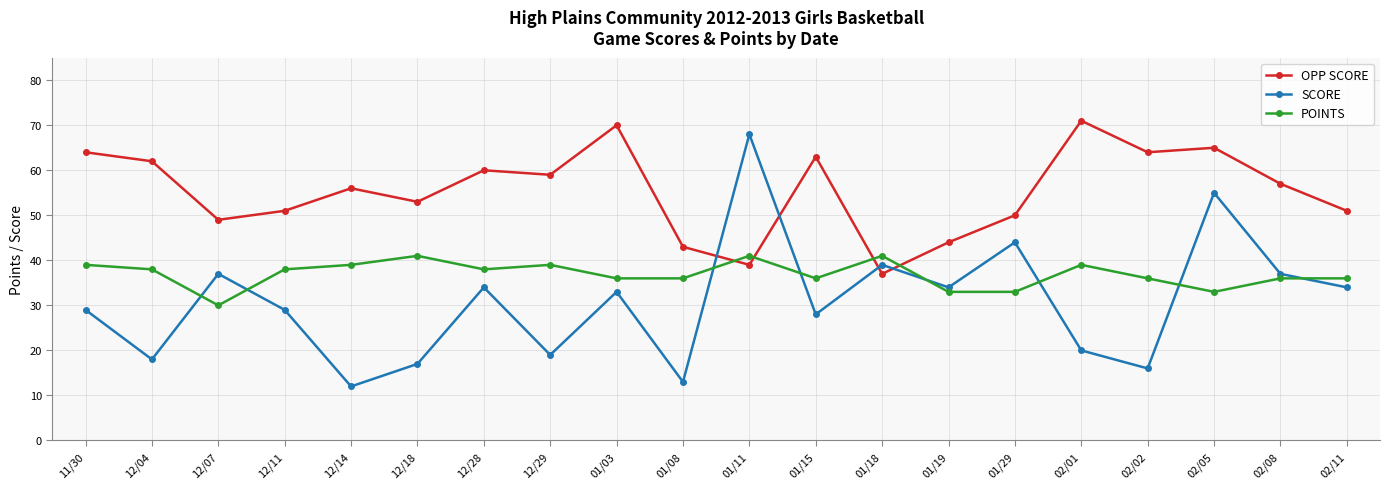

At which category does OPP SCORE reach its first local valley?

12/07